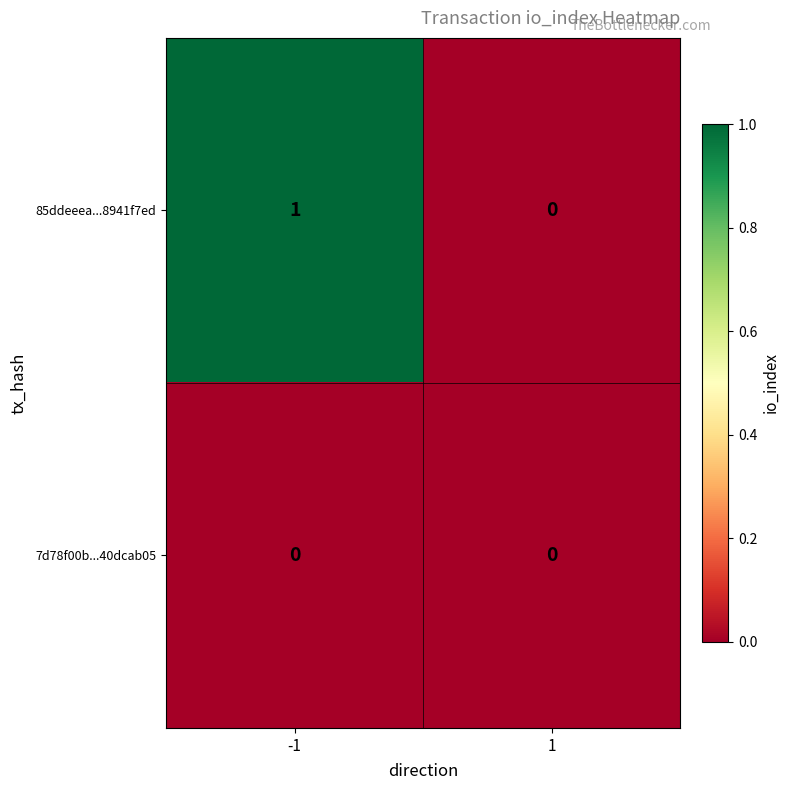

True or false: 85ddeeea...8941f7ed has a value of 1 at -1.

True